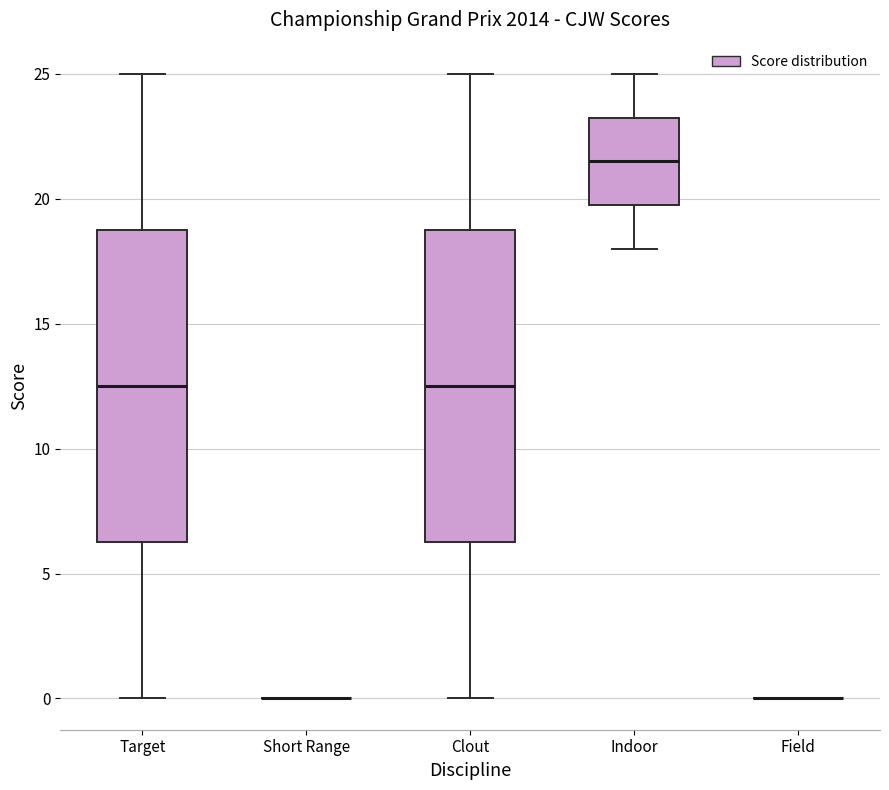

Reading left to right, transcribe this box plot: for each box, give where its median line is, the range the box spans, and where its two whiskers end, as read against the y-axis. The values are not printed on the chart, so give them approximately, as read against the axis.

Target: median 12.5, box 6.5 to 19.0, whiskers 0.0 to 25.0
Short Range: box collapsed to a line at 0.0, whiskers 0.0 to 0.0
Clout: median 12.5, box 6.5 to 19.0, whiskers 0.0 to 25.0
Indoor: median 21.5, box 20.0 to 23.5, whiskers 18.0 to 25.0
Field: box collapsed to a line at 0.0, whiskers 0.0 to 0.0